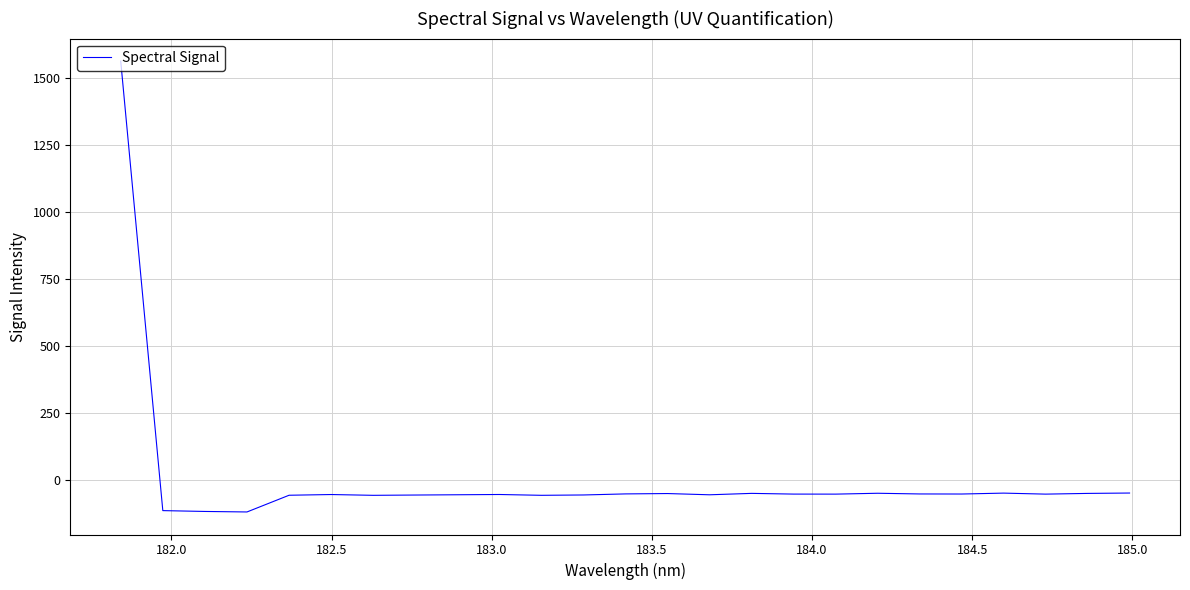

What is the maximum value shown in the chart?

1561.2